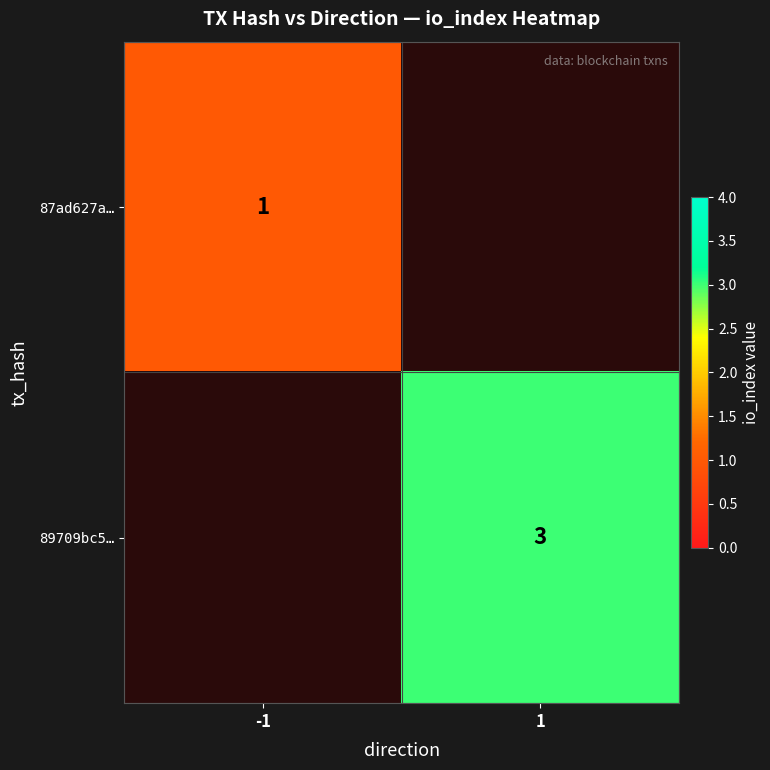

Is it true that 87ad627a… equals 2 at -1?

False